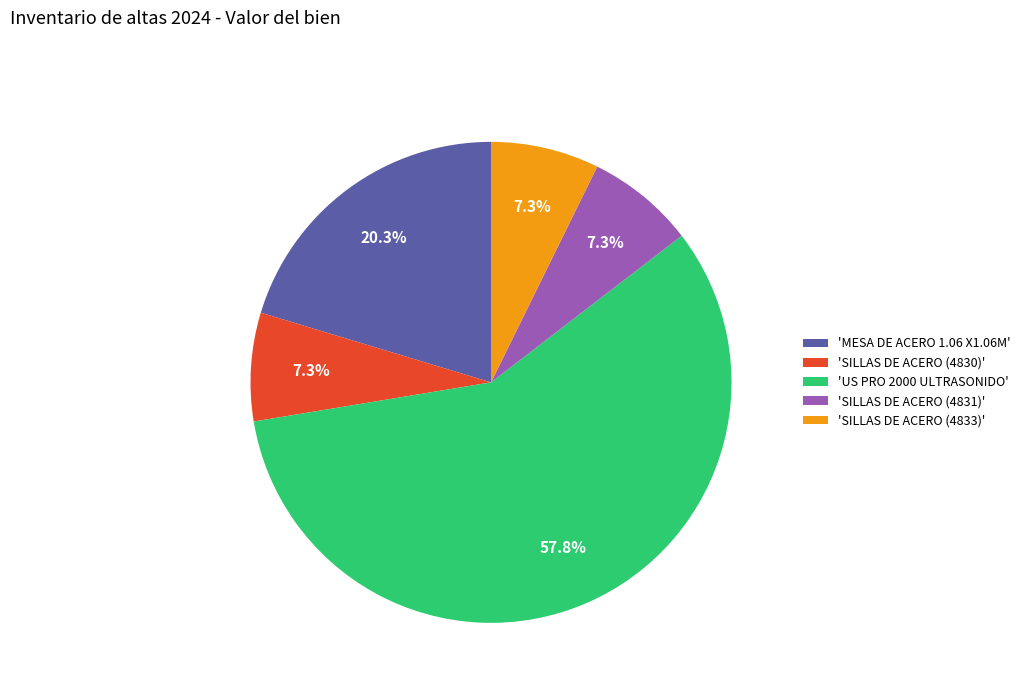

Is the sum of 'SILLAS DE ACERO (4831)' and 'SILLAS DE ACERO (4830)' greater than half?

No